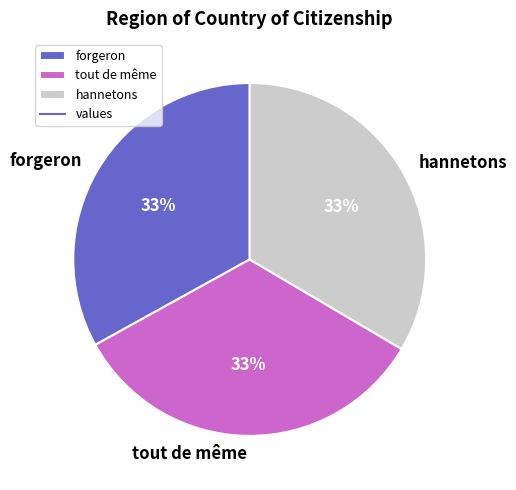

Is there a majority slice in this chart?

No